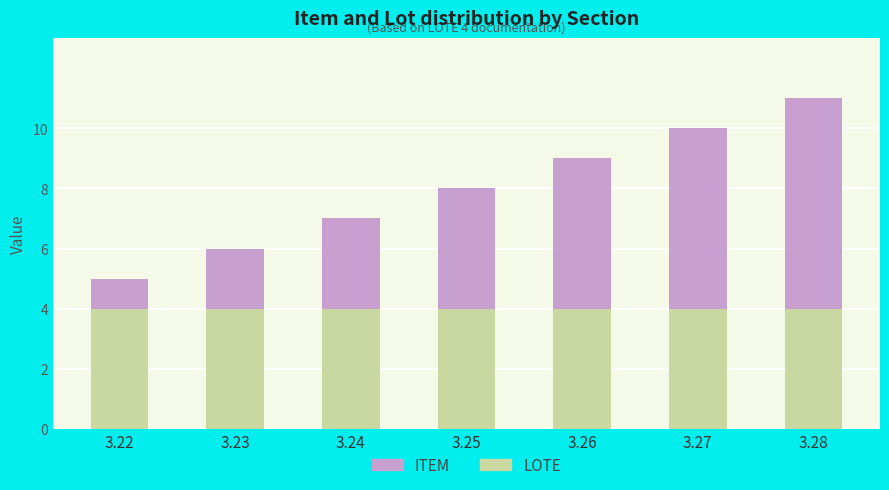

What is the sum of the LOTE values at 3.26 and 3.25?

8